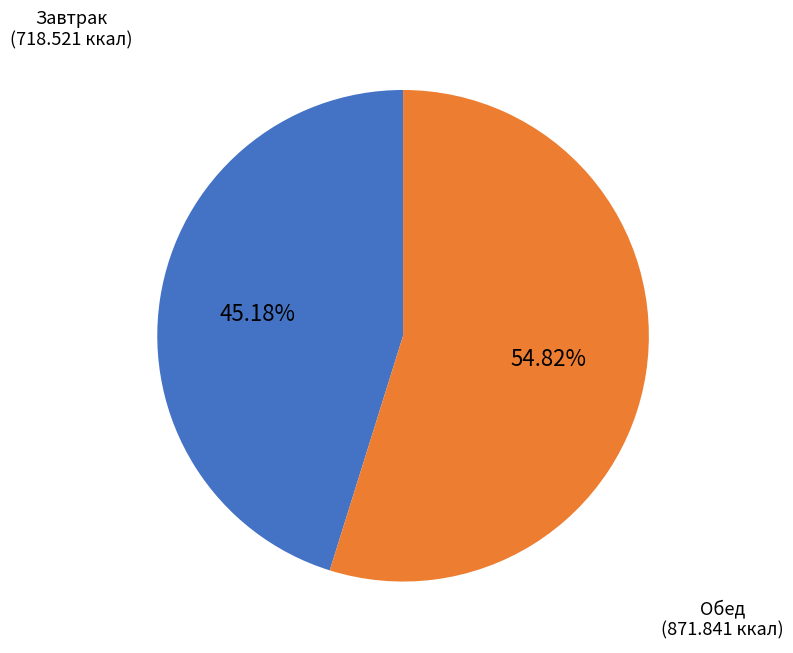

Does any single category account for the majority?

Yes